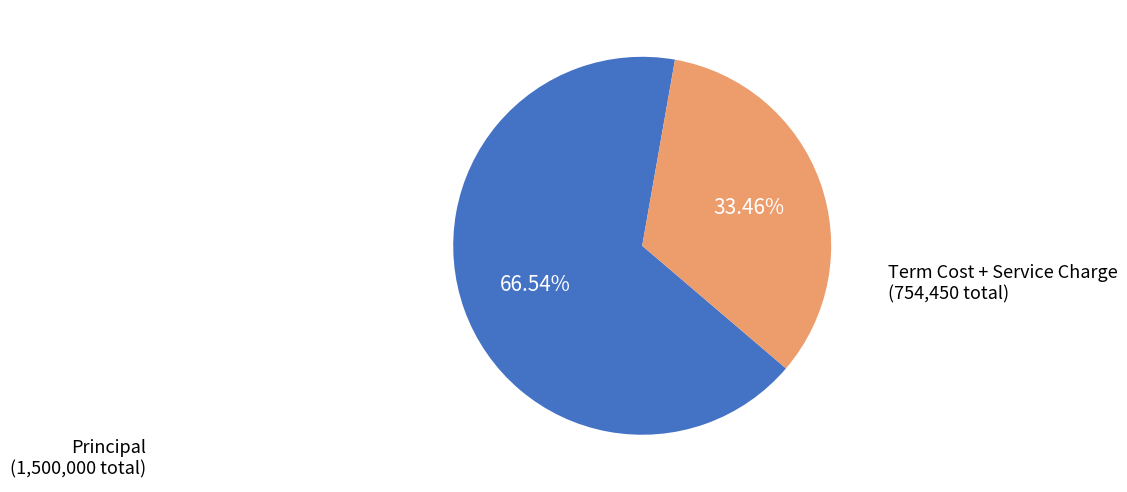

Count the number of slices in the pie.

2